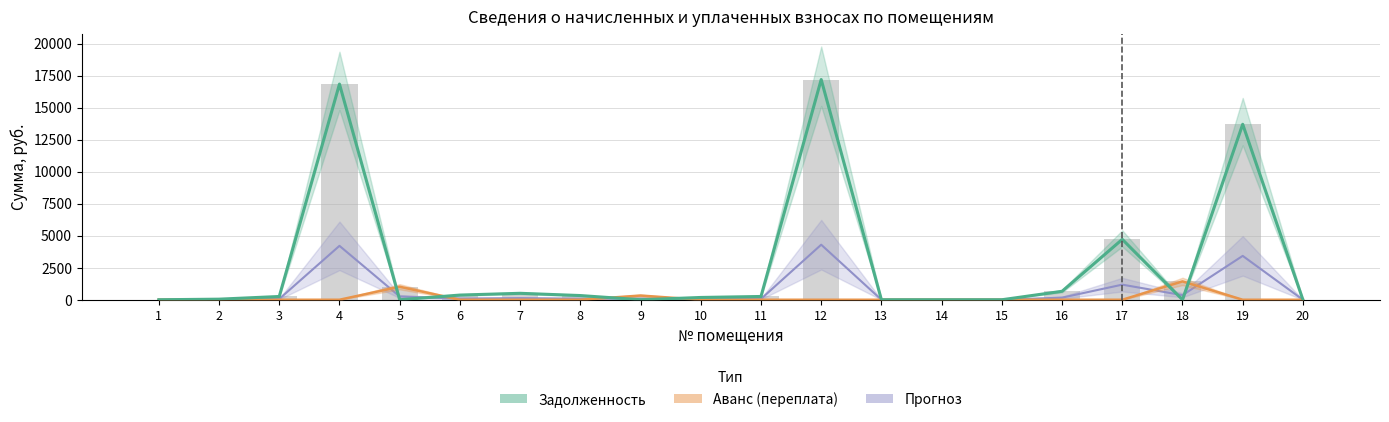

What is the average value of the Аванс (переплата) series?

138.8